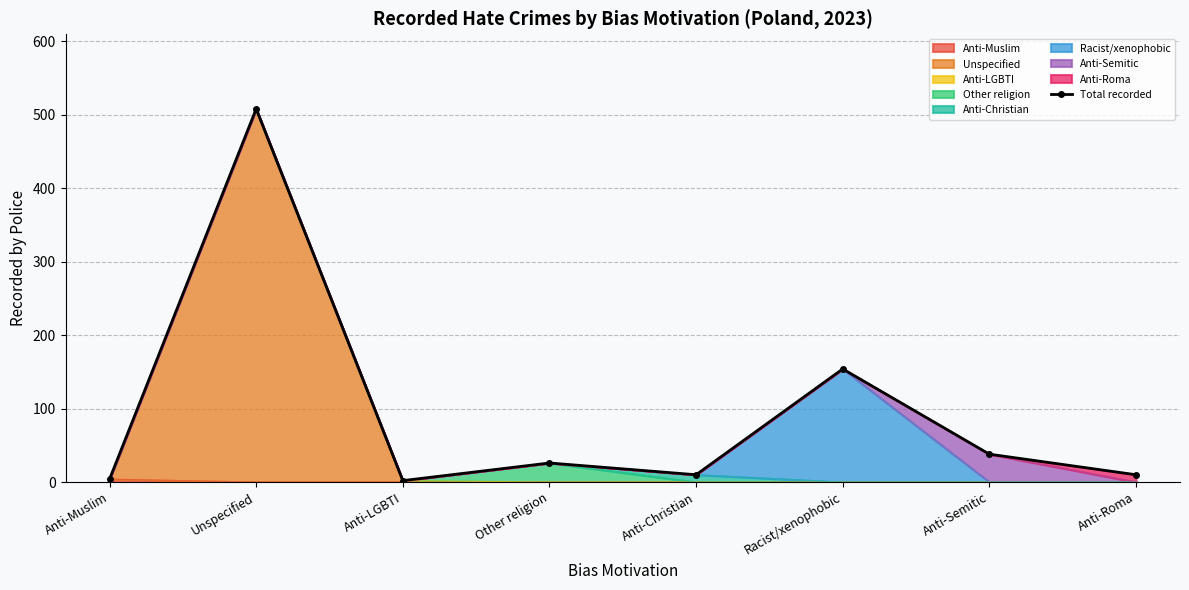

The chart shows a value of 38 at Anti-Semitic. True or false?

True